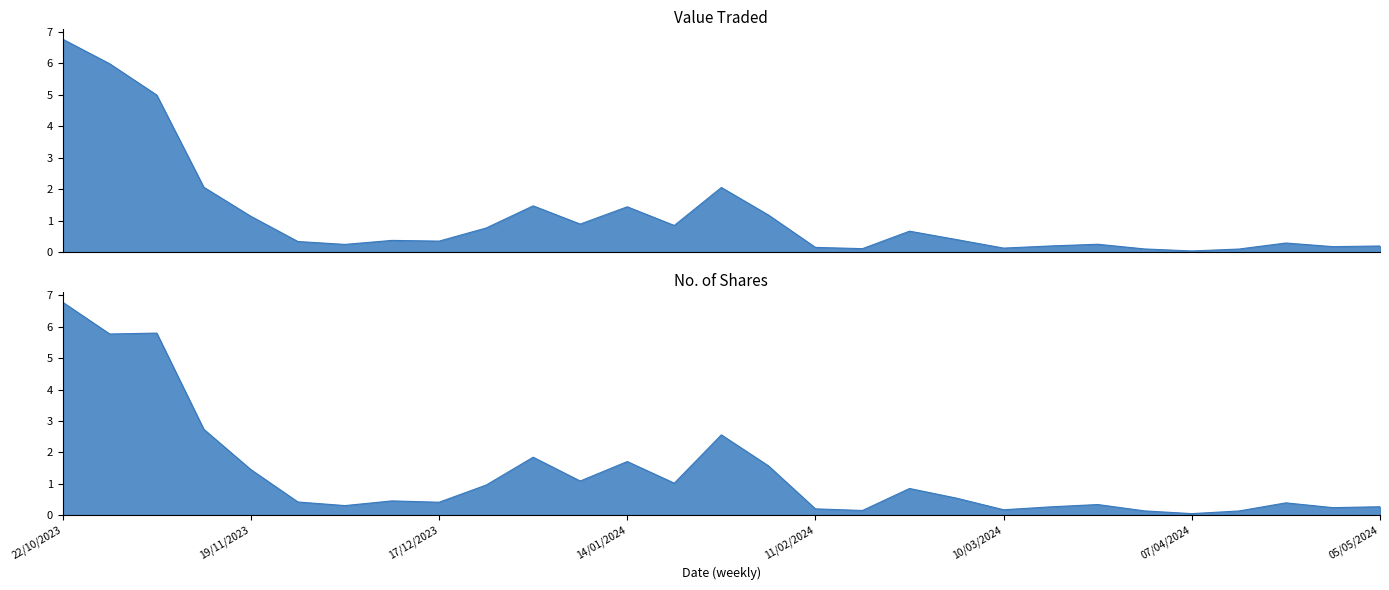

What position from the right is 21/04/2024?

3